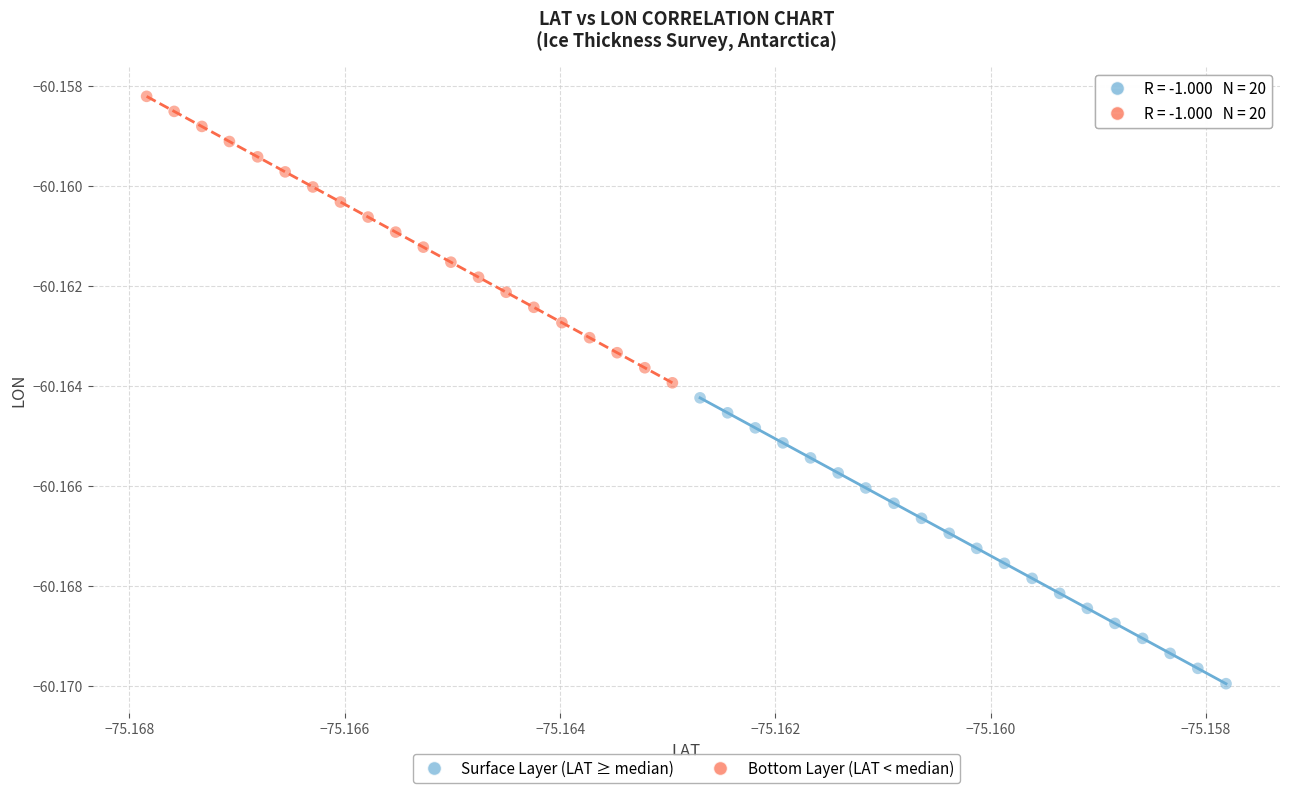

Which series reaches the minimum Y coordinate?

Surface Layer (LAT ≥ median)